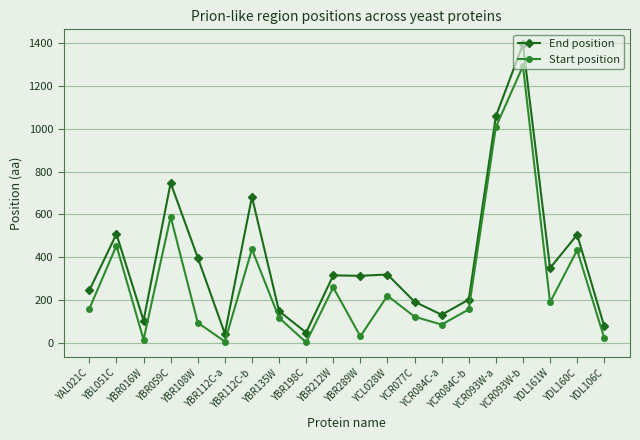

What is the maximum value for End position?

1395